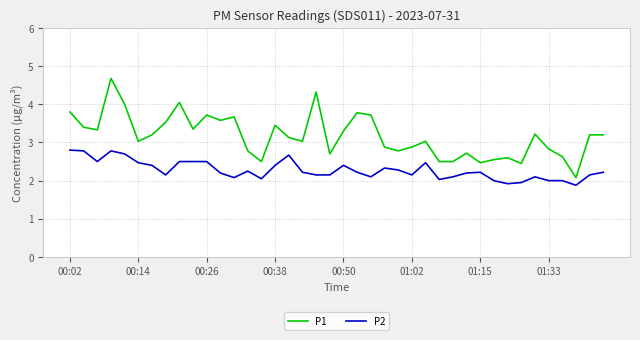

Which series has the largest total across all categories?

P1